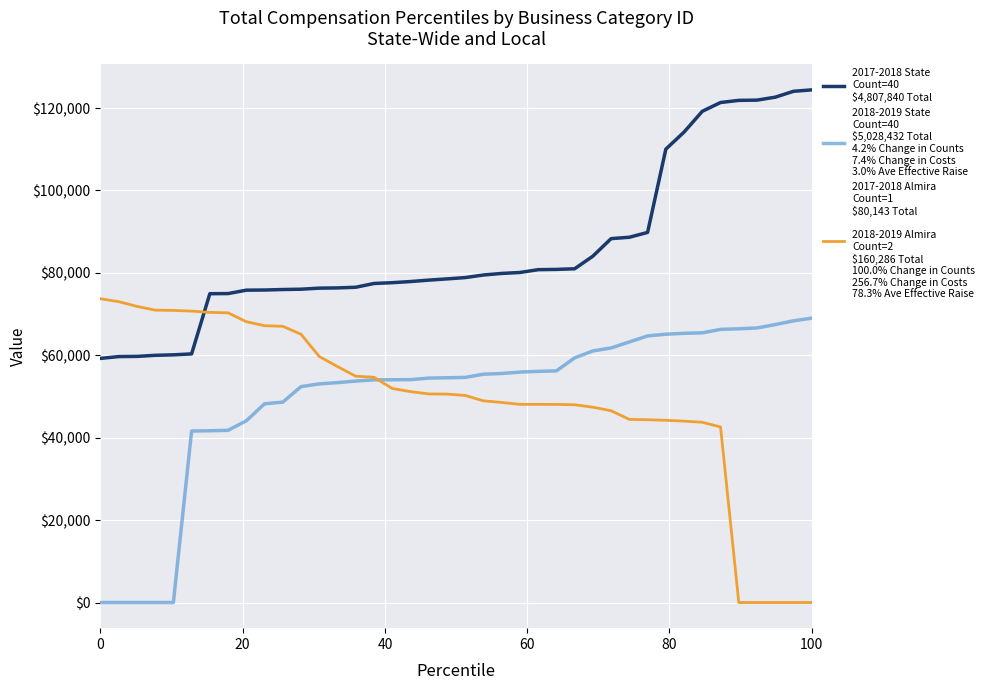

What is the greatest value displayed?

124406.0